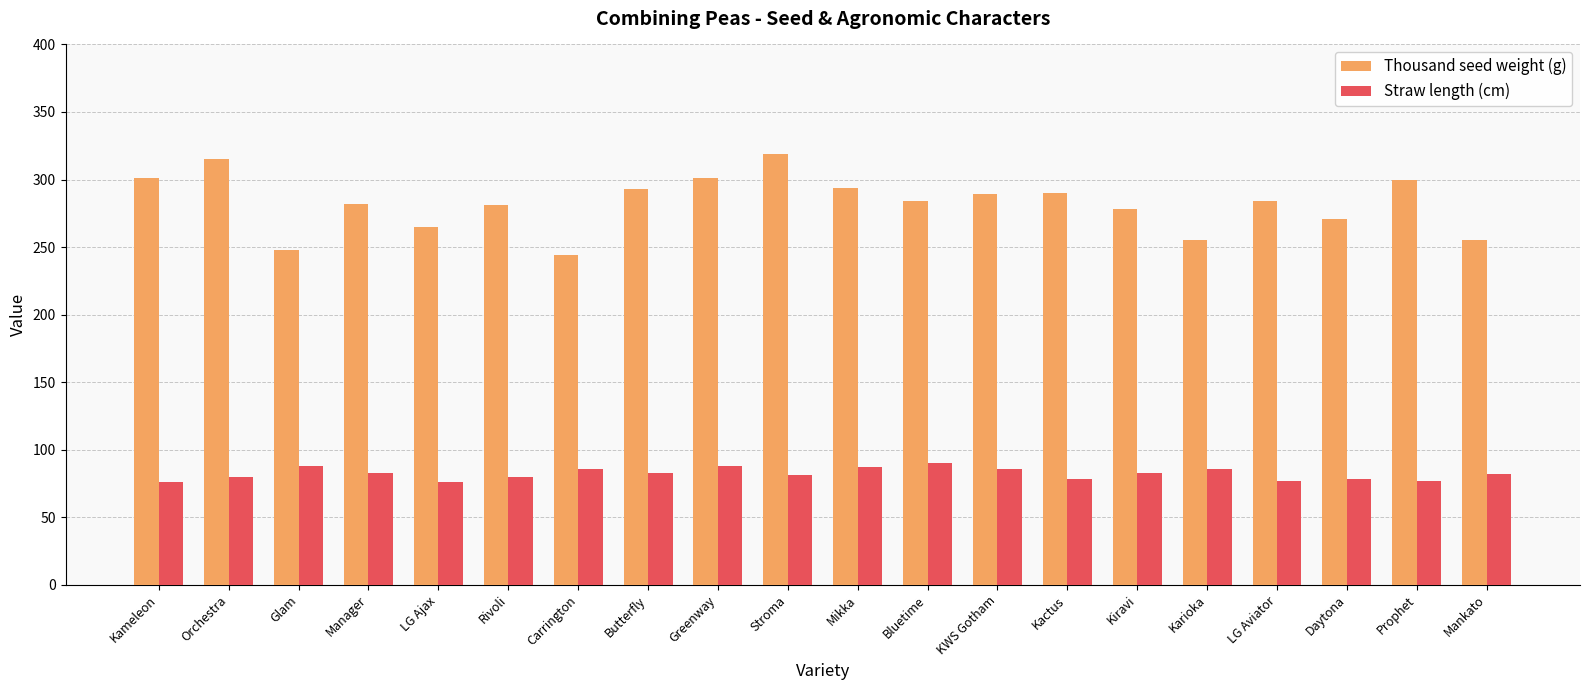

What is the approximate value of Thousand seed weight (g) at Mikka, to the nearest 5?

295